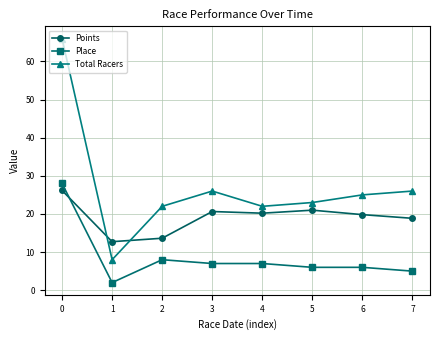

Does the chart have visible grid lines?

Yes